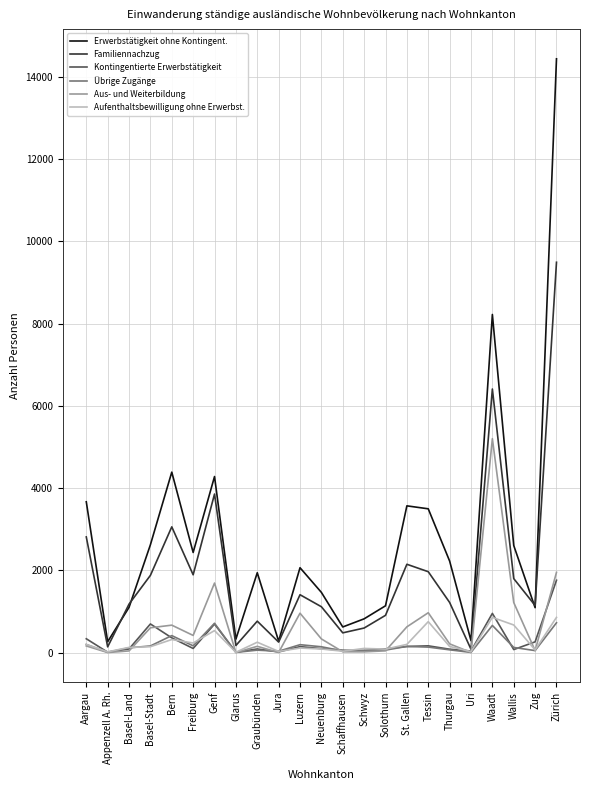

At which label is Kontingentierte Erwerbstätigkeit closest to 883?

Waadt